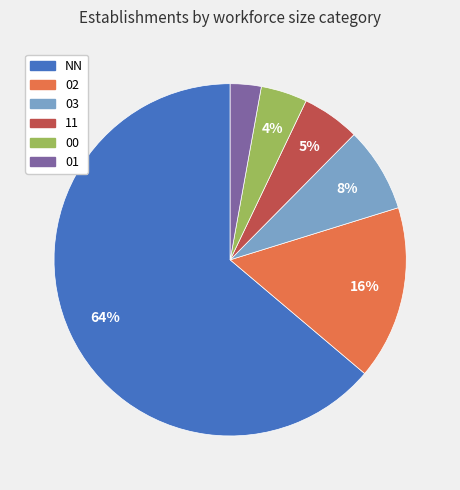

To the nearest percent, what is the difference between the largest and smallest slice percentages?

61%